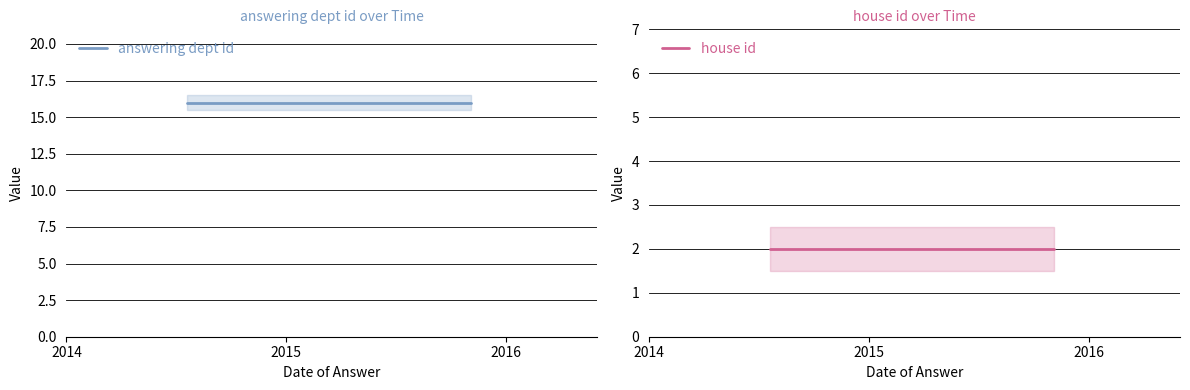

How many lines are shown in the chart?

2